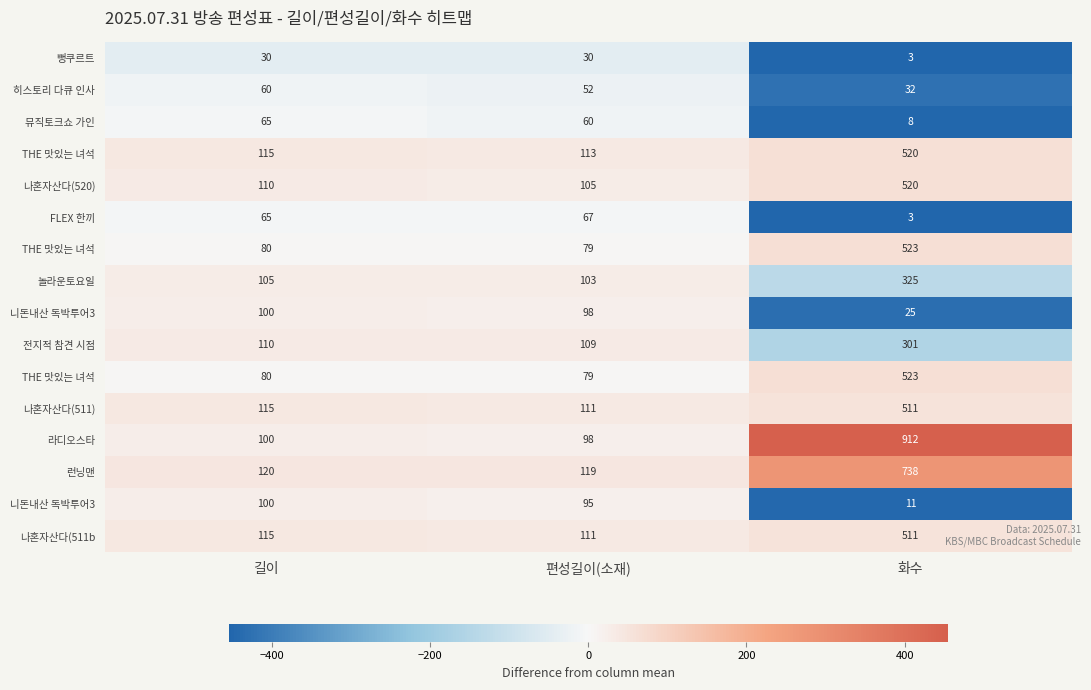

At how many categories does at least one series exceed 380?

1